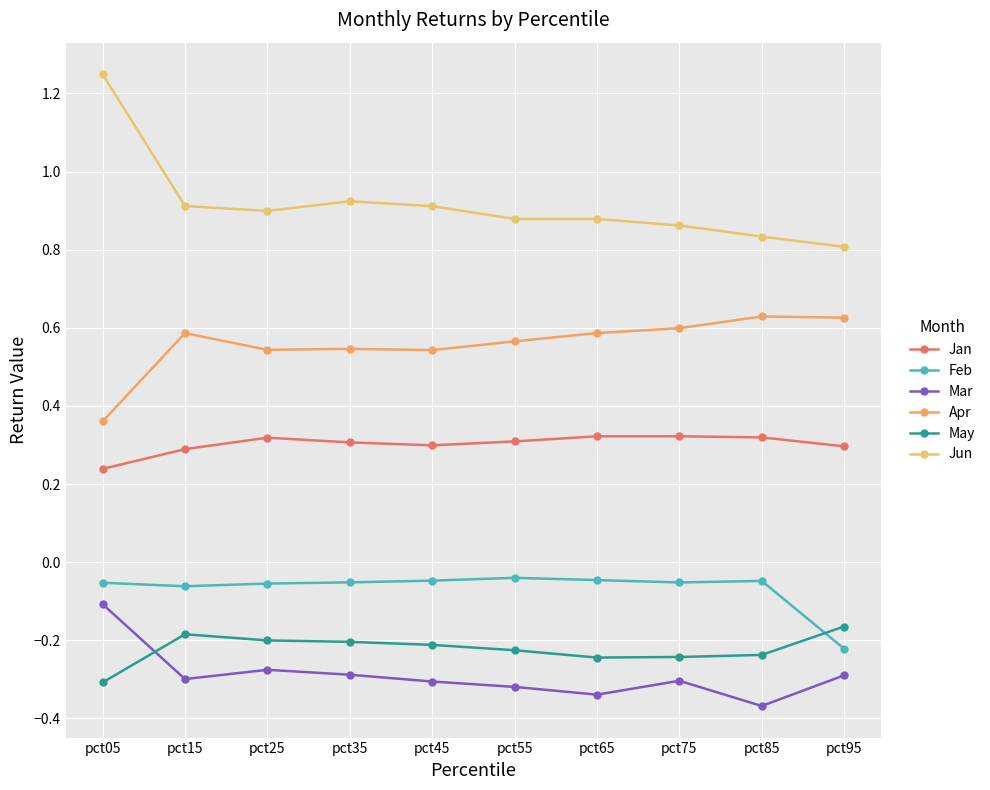

Is the value of Apr at pct05 greater than the value of Jun at pct35?

No